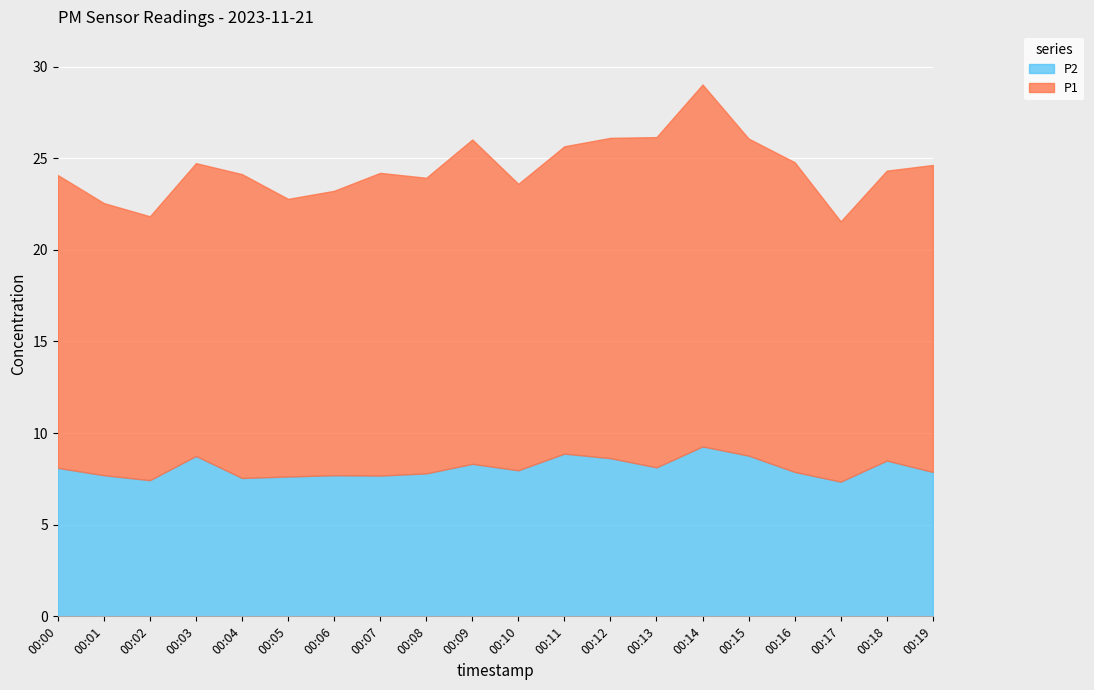

True or false: P1 and P2 intersect in this chart.

False